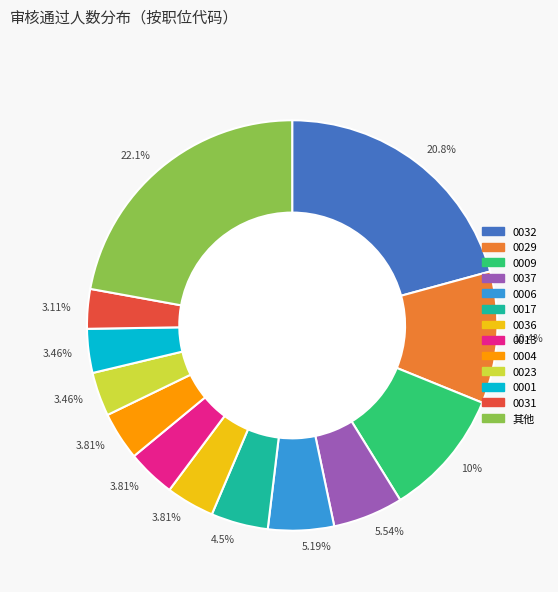

Does any single category account for the majority?

No